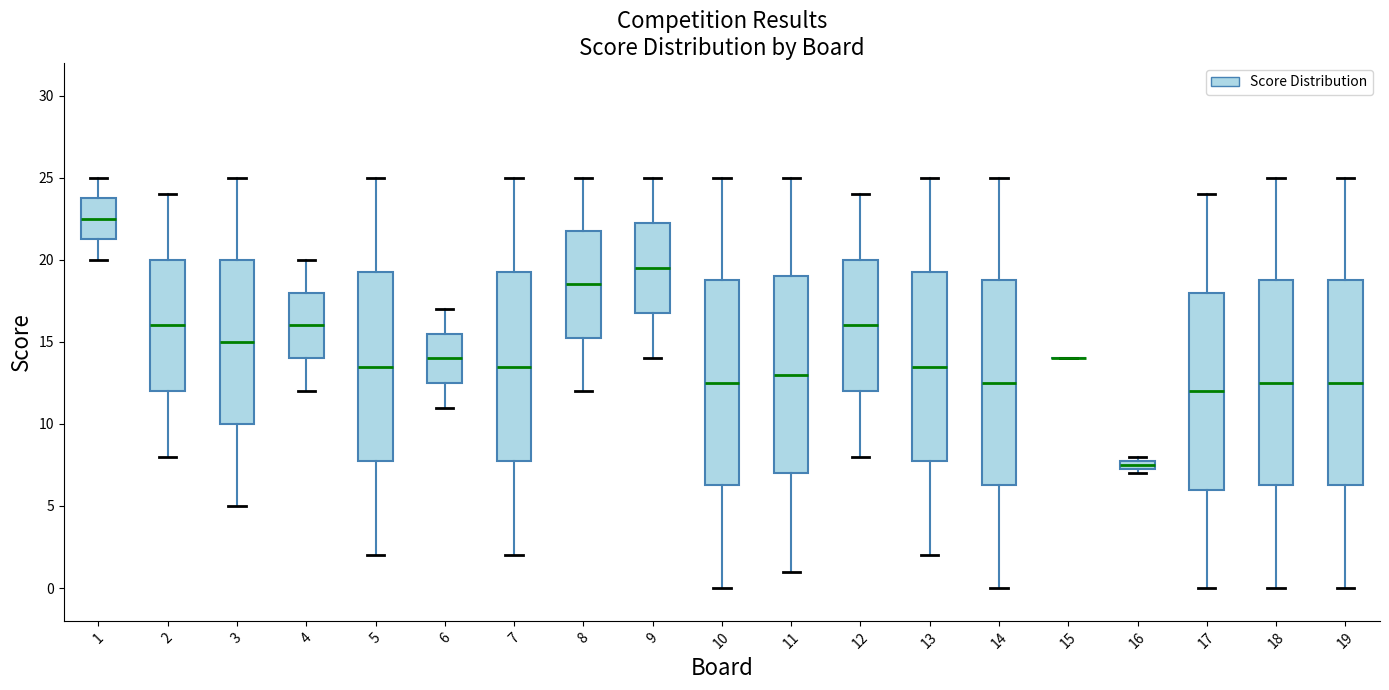

Where is the lower edge of the box at x = 3 on the y-axis? The values are not printed on the chart, so give them approximately, as read against the axis.

10.0